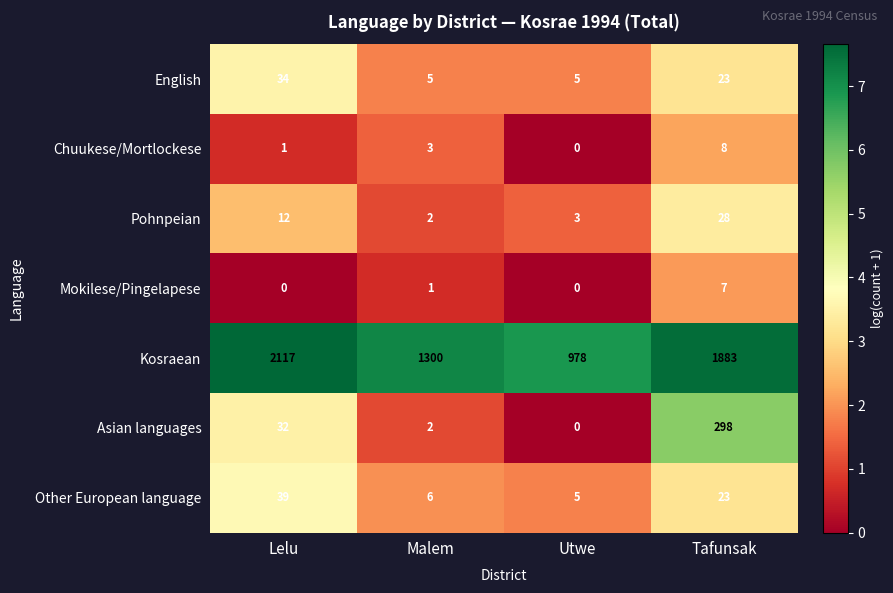

What is the spread (max minus min) of values at Utwe?

978